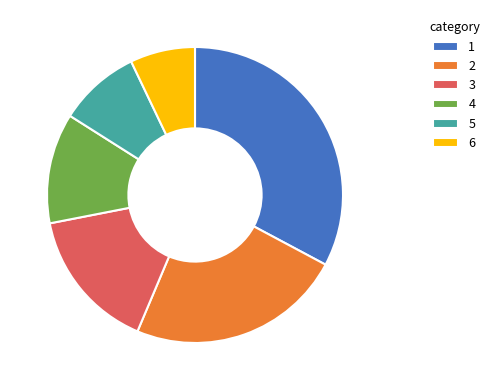

True or false: 5 accounts for 4% of the total.

False